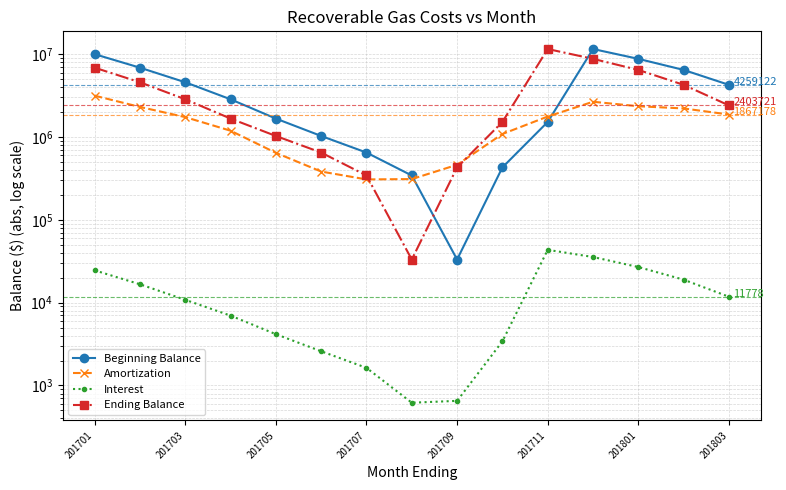

The value of Amortization at 201709 is 157847.9. True or false?

False